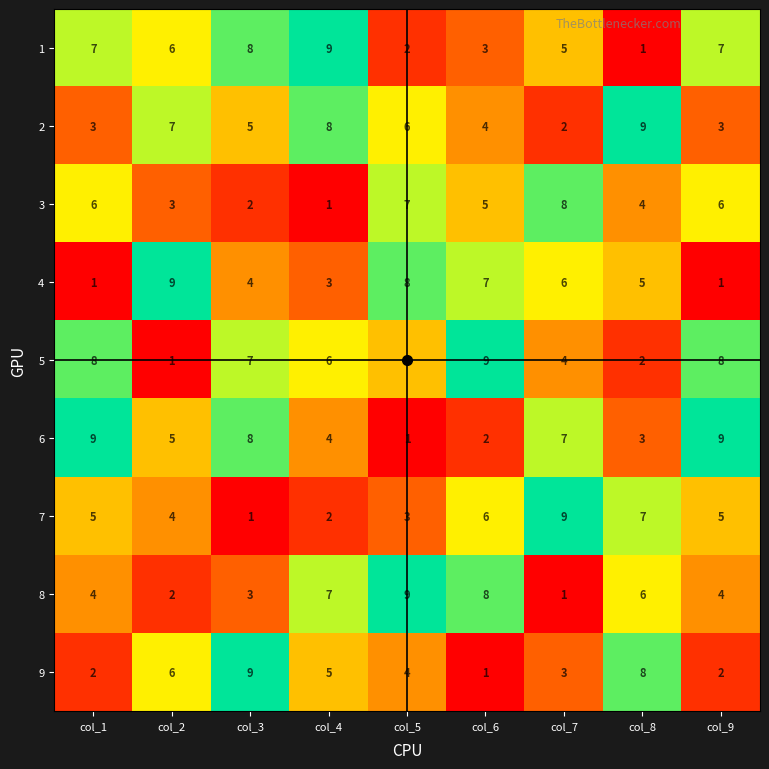

The 4 series shows 4 at col_3. True or false?

True